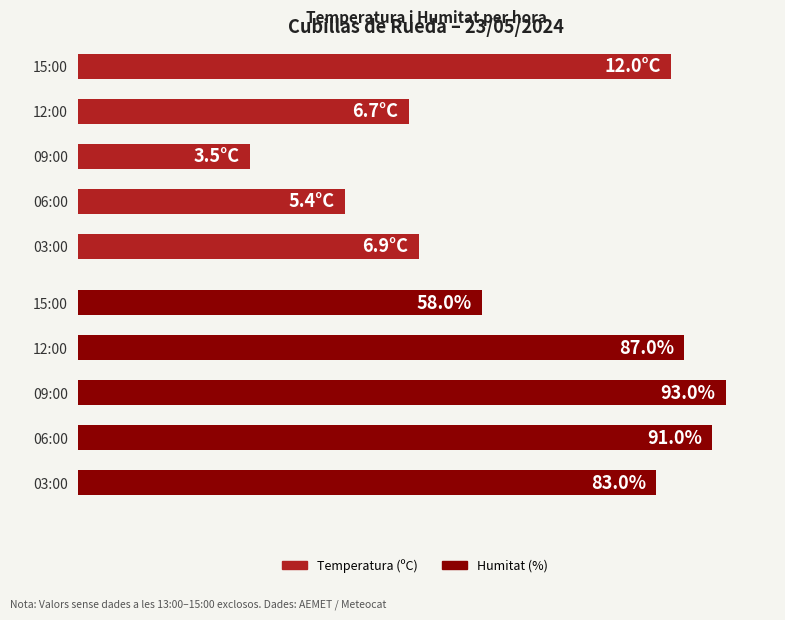

Are the bars horizontal?

Yes